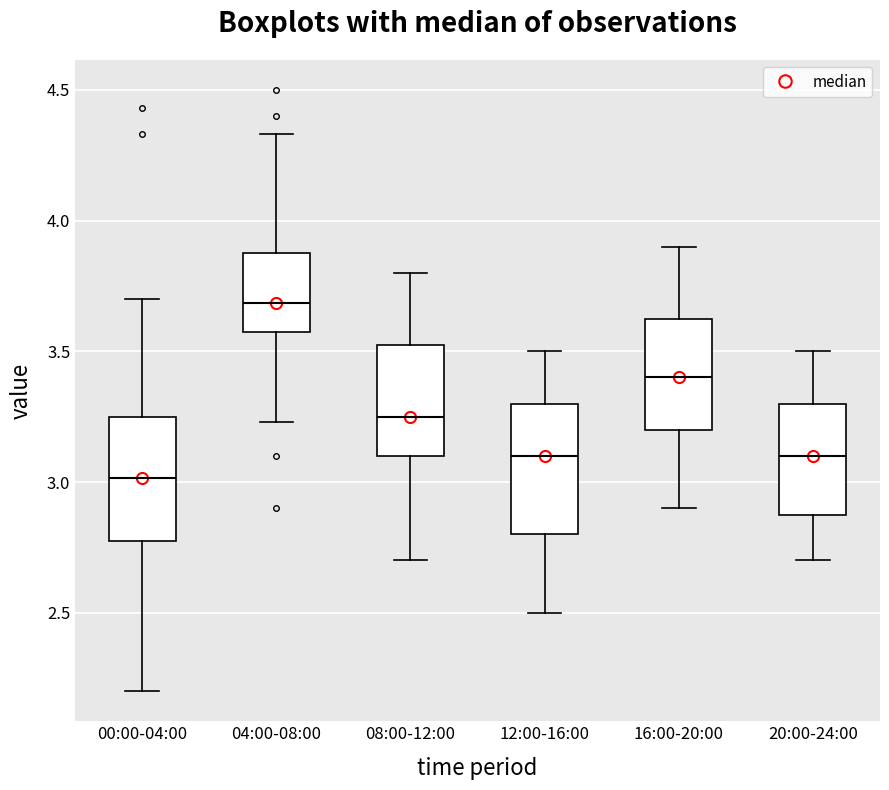

Which box's median line is the lowest?

00:00-04:00